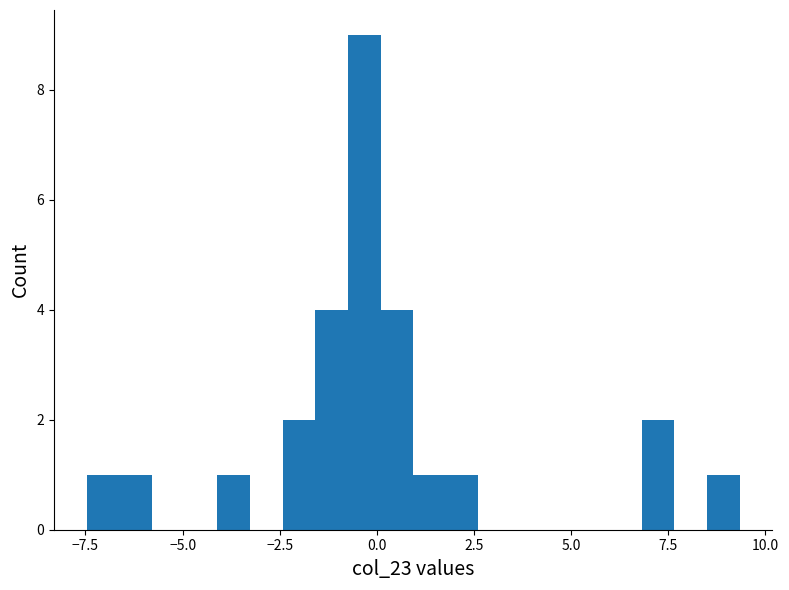

Around what value on the x-axis is the tallest bar? Give the approximate position of its centre, as read against the axis.

-0.5